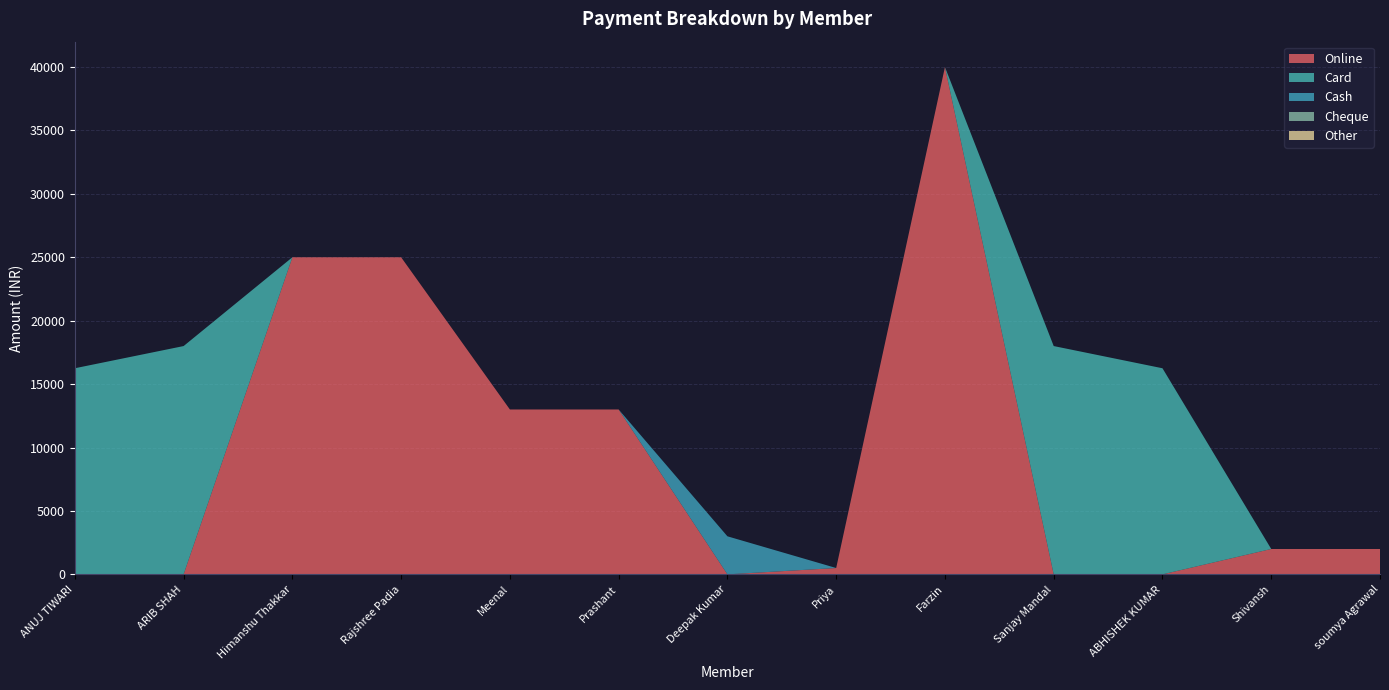

Reading left to right, what are all the values shown in this chart?

Online: 0	0	25000	25000	13000	13000	0	500	40000	0	0	2000	2000
Card: 16250	18000	0	0	0	0	0	0	0	18000	16250	0	0
Cash: 0	0	0	0	0	0	3000	0	0	0	0	0	0
Cheque: 0	0	0	0	0	0	0	0	0	0	0	0	0
Other: 0	0	0	0	0	0	0	0	0	0	0	0	0